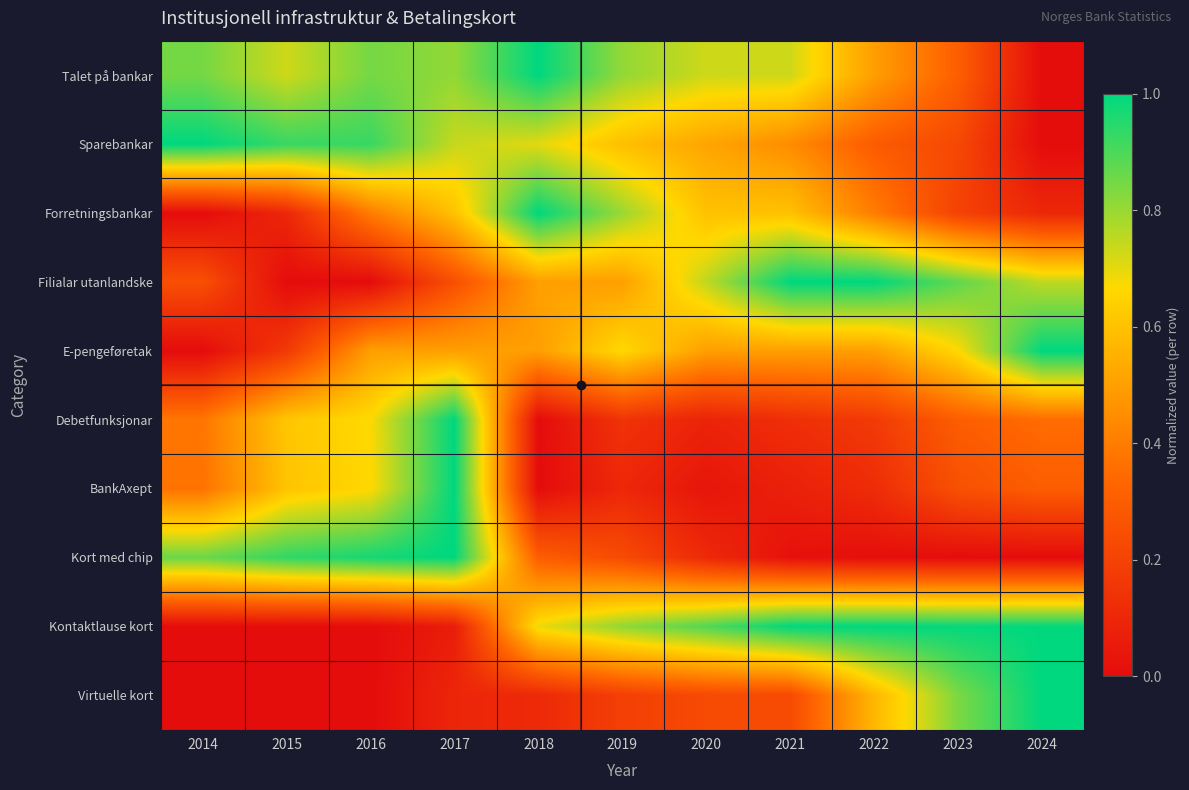

At which category is the sum across all series the highest?

2017